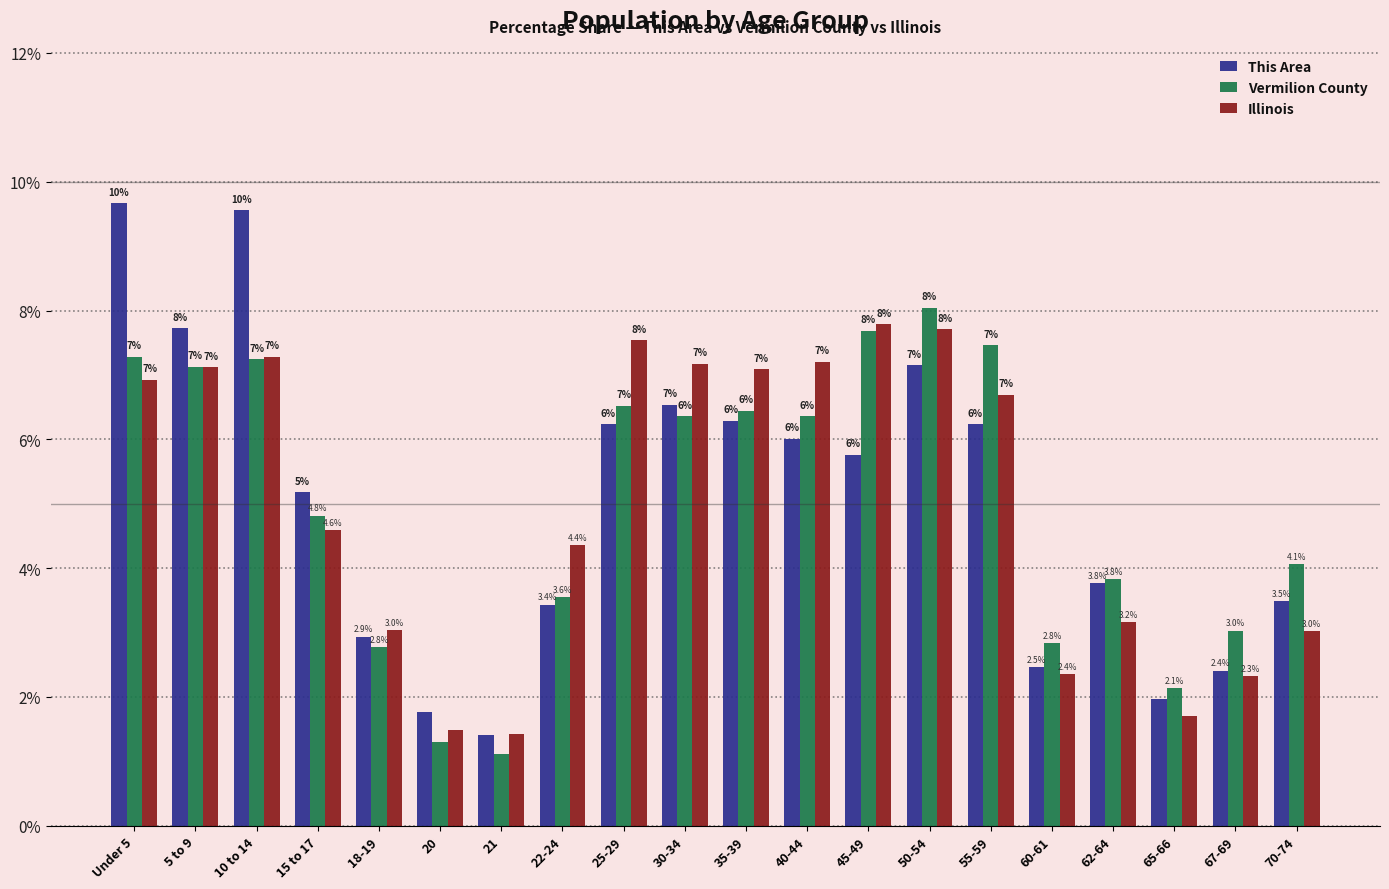

The Vermilion County series shows 3.6 at 18-19. True or false?

False